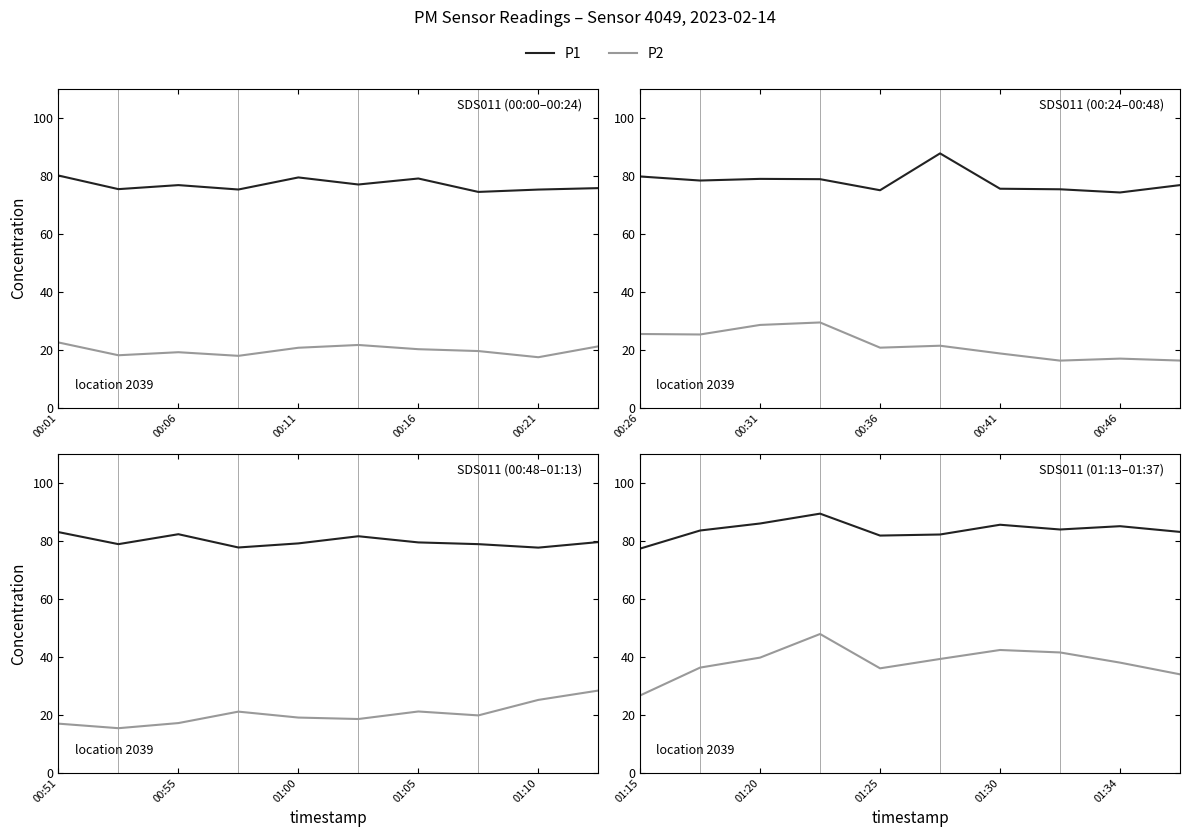

What is the total value across all series at 5?

121.6